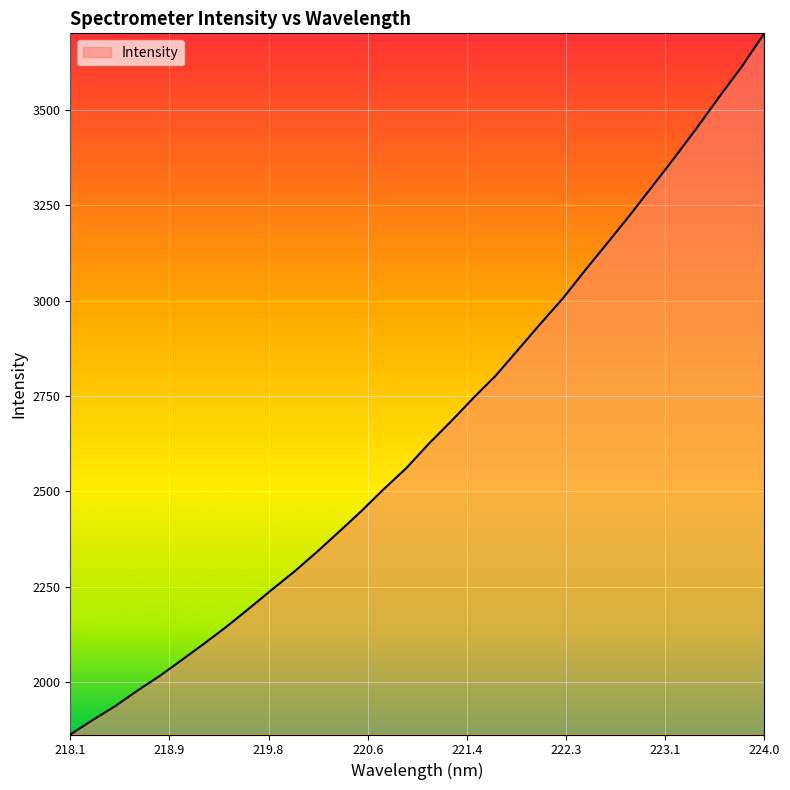

What is the difference between the maximum and minimum values?

1839.6